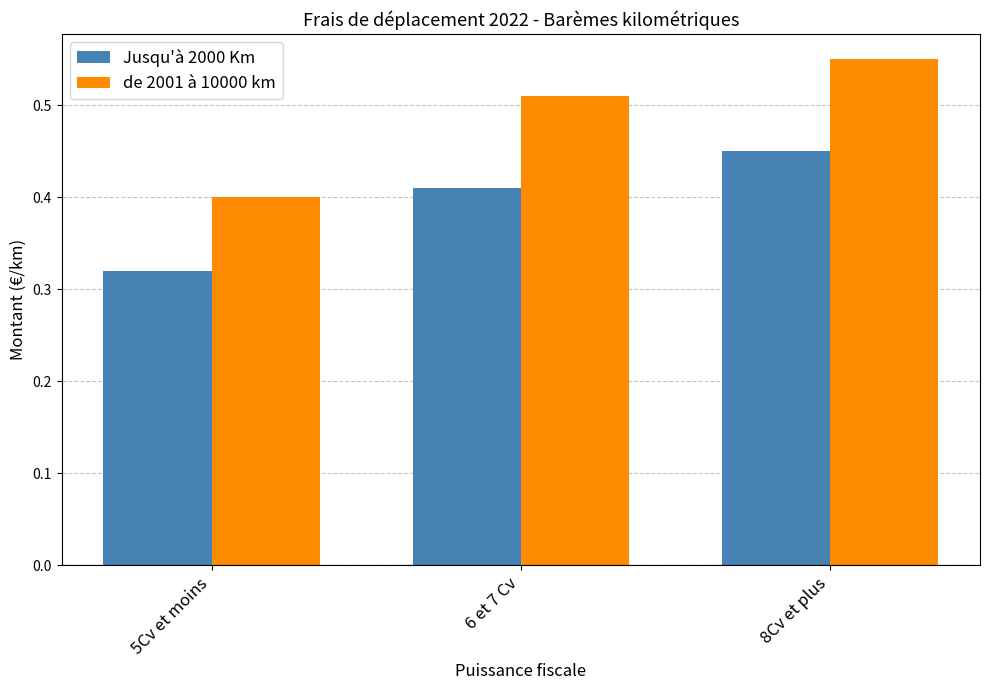

What is the sum of all Jusqu'à 2000 Km values?

1.2